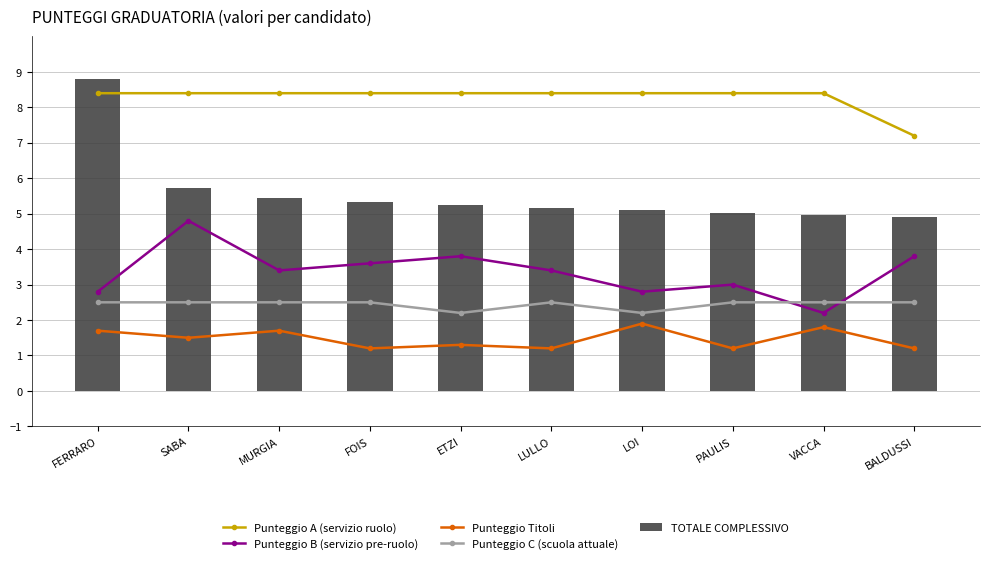

Reading left to right, list all the values displayed in this chart.

Punteggio A (servizio ruolo): 8.4	8.4	8.4	8.4	8.4	8.4	8.4	8.4	8.4	7.2
Punteggio B (servizio pre-ruolo): 2.8	4.8	3.4	3.6	3.8	3.4	2.8	3.0	2.2	3.8
Punteggio Titoli: 1.7	1.5	1.7	1.2	1.3	1.2	1.9	1.2	1.8	1.2
Punteggio C (scuola attuale): 2.5	2.5	2.5	2.5	2.2	2.5	2.2	2.5	2.5	2.5
TOTALE COMPLESSIVO: 8.8	5.7	5.4	5.3	5.2	5.2	5.1	5.0	5.0	4.9